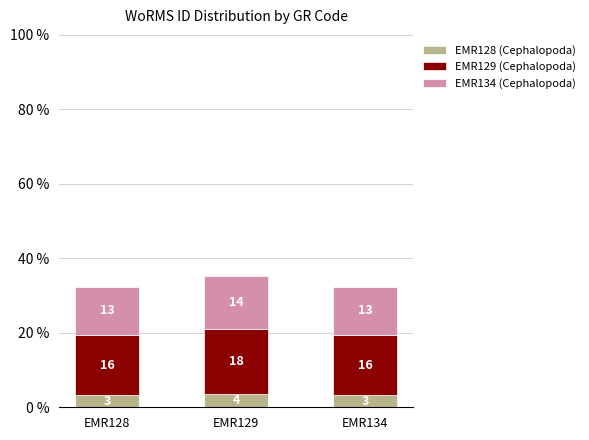

At which category is the sum across all series the highest?

EMR129